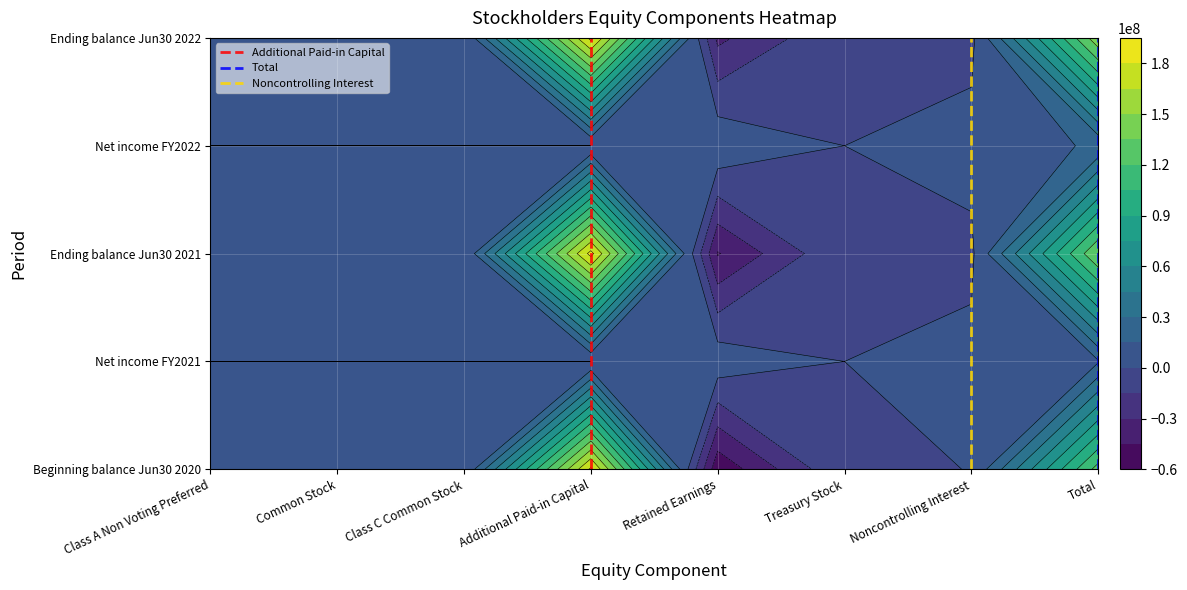

How many distinct data groups are displayed?

3